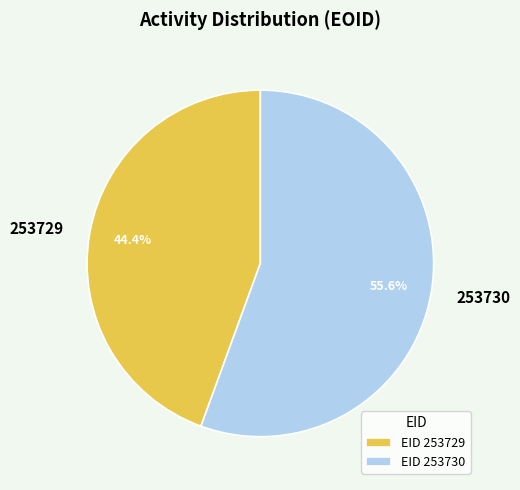

To the nearest percent, what is the average slice percentage?

50%